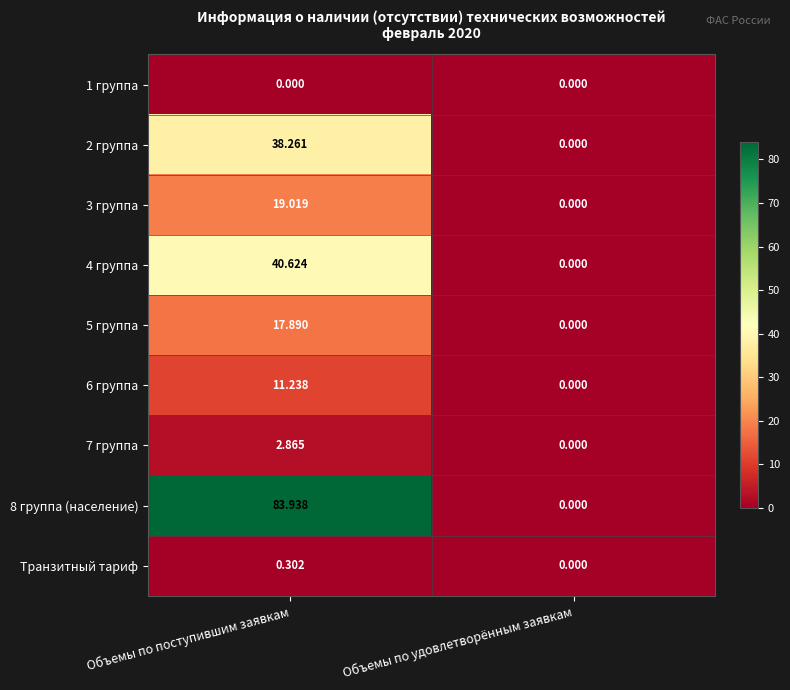

Which series has the widest spread of values?

8 группа (население)